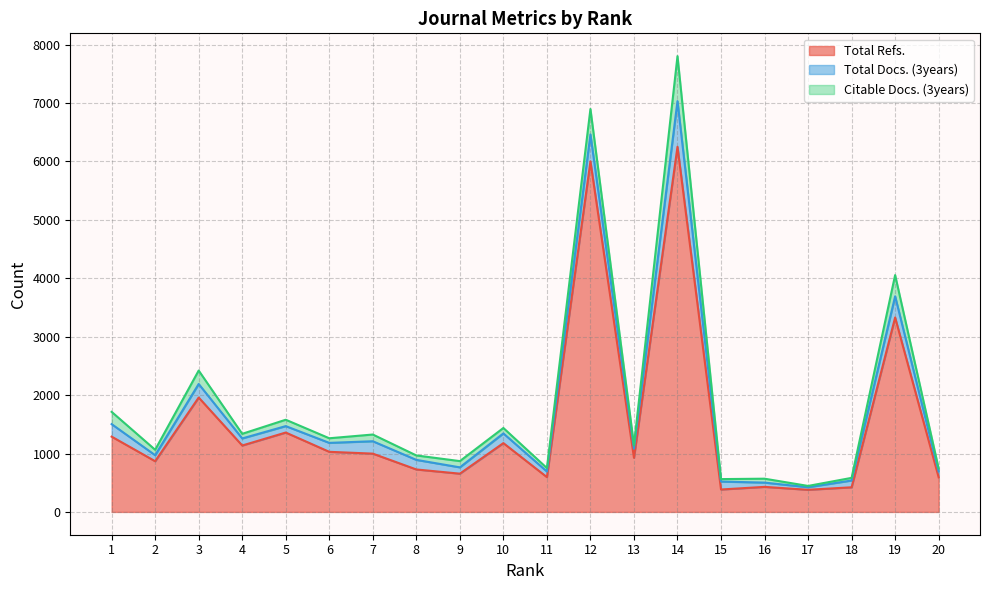

The value of Total Refs. at 20 is 850. True or false?

False